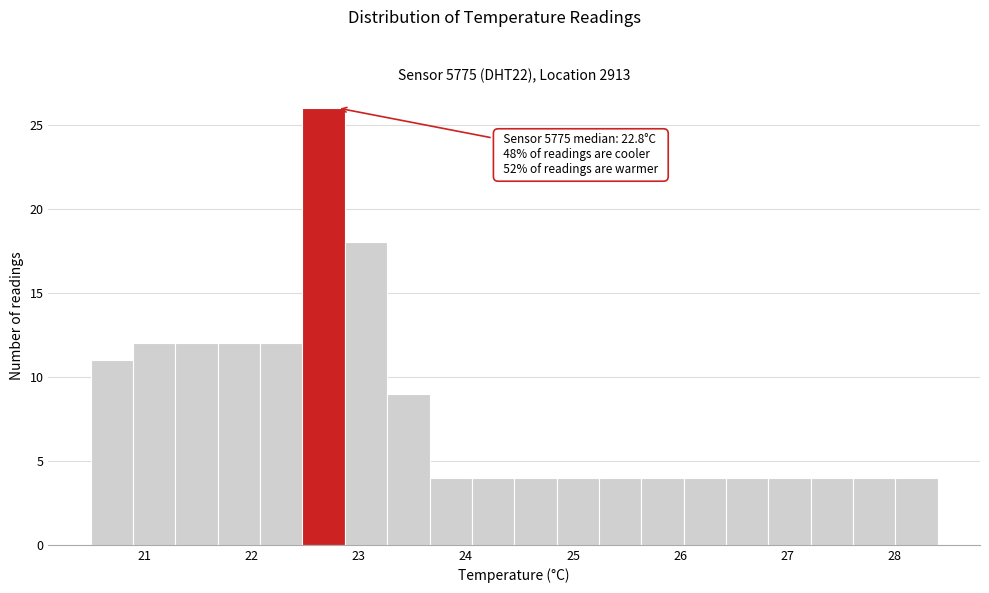

Around what value on the x-axis is the tallest bar? Give the approximate position of its centre, as read against the axis.

22.7